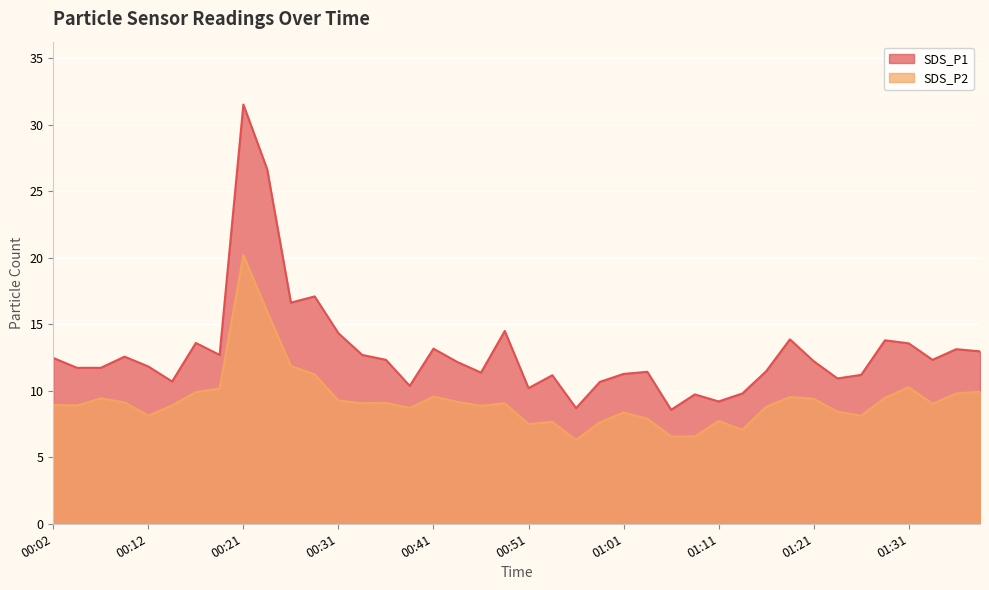

Which category has the lowest value across all series?

00:56